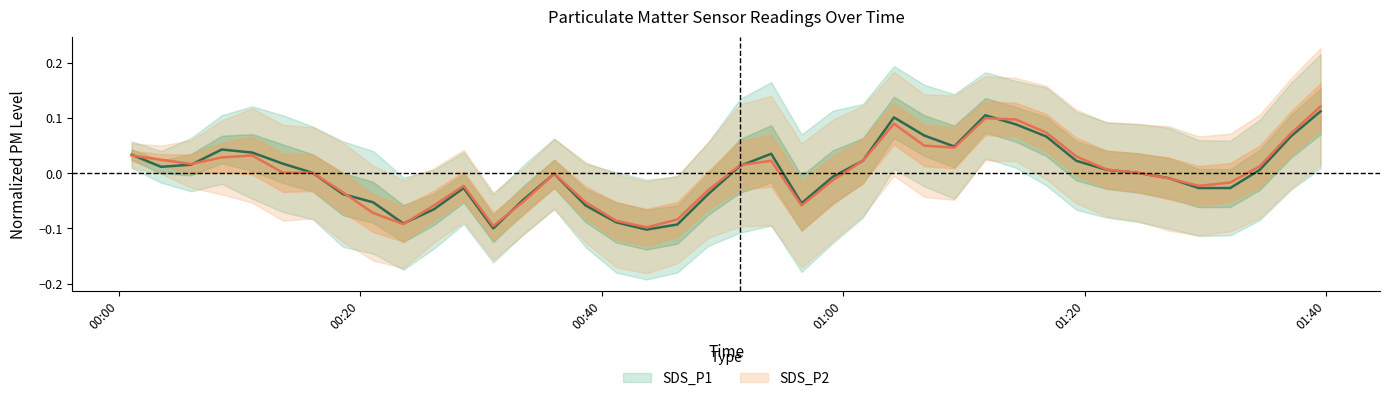

What is the minimum value for SDS_P2?

-0.1